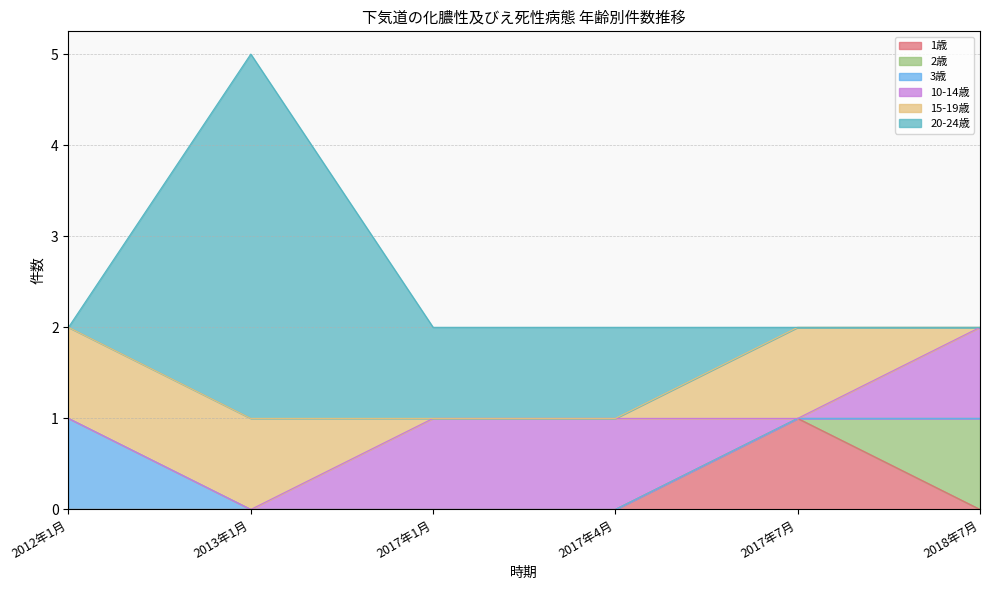

Reading left to right, transcribe all the data shown in this chart.

1歳: 0	0	0	0	1	0
2歳: 0	0	0	0	0	1
3歳: 1	0	0	0	0	0
10-14歳: 0	0	1	1	0	1
15-19歳: 1	1	0	0	1	0
20-24歳: 0	4	1	1	0	0